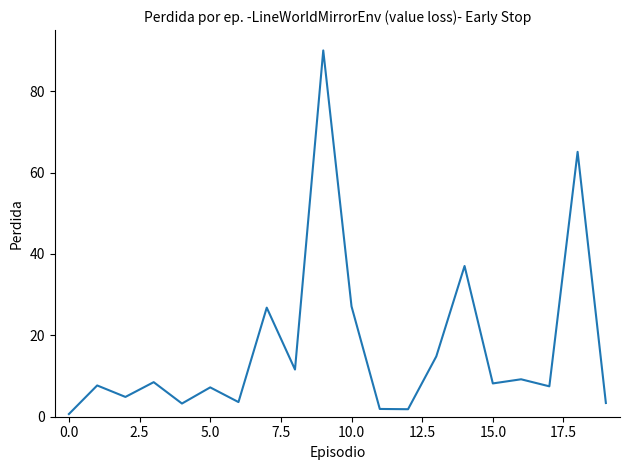

What is the greatest value displayed?

90.0